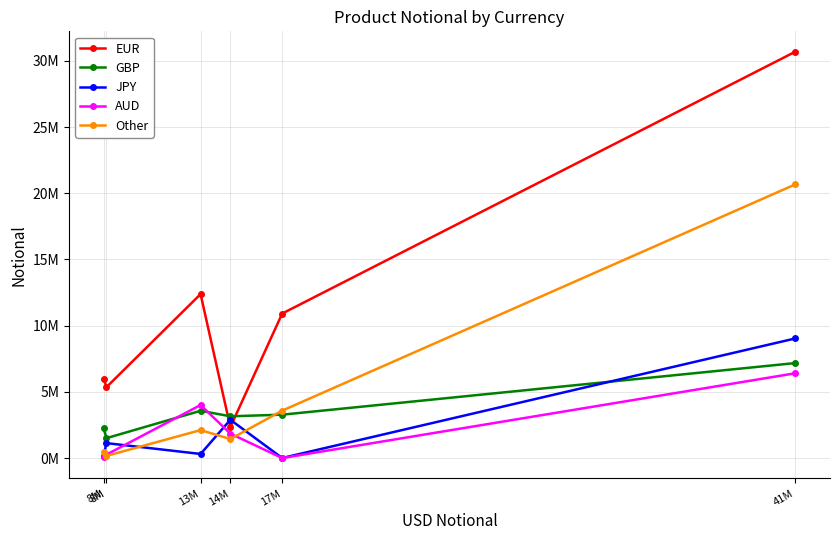

At which label is EUR closest to 16515198?

13M